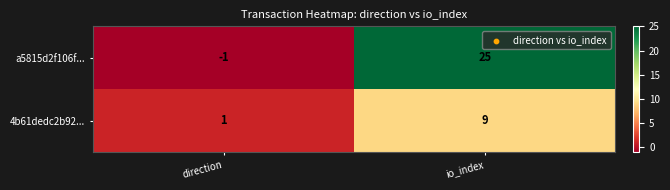

What is the difference between the 4b61dedc2b92... values at direction and io_index?

8